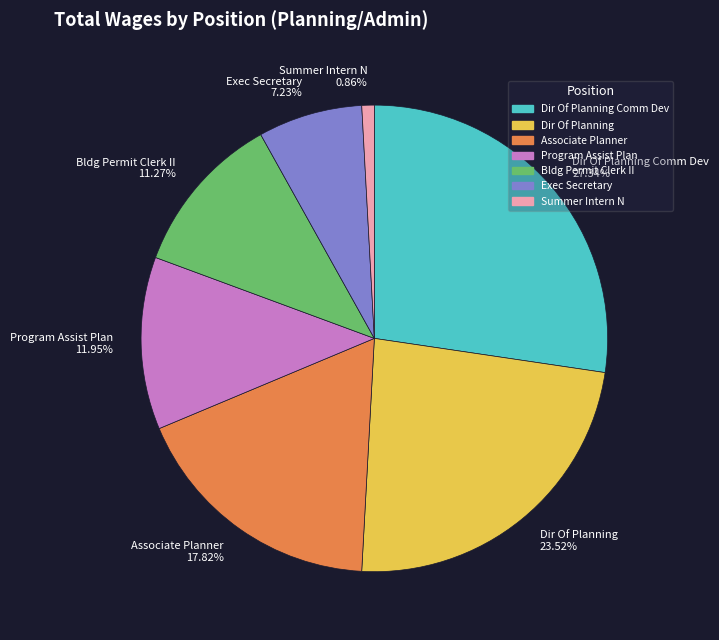

Combined, do Bldg Permit Clerk II 11.27% and Exec Secretary 7.23% account for over 50%?

No